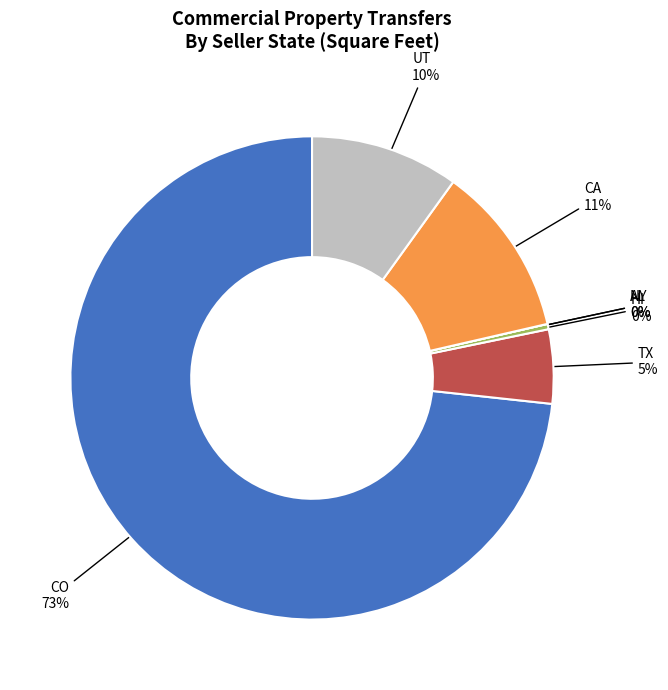

Do CO and HI together represent more than half of the pie?

Yes